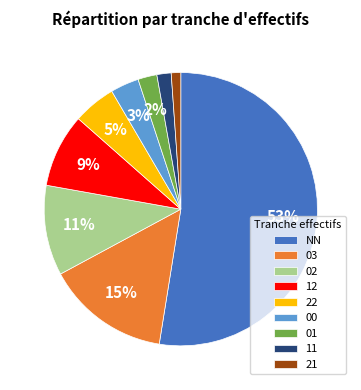

How many segments does this pie chart have?

9